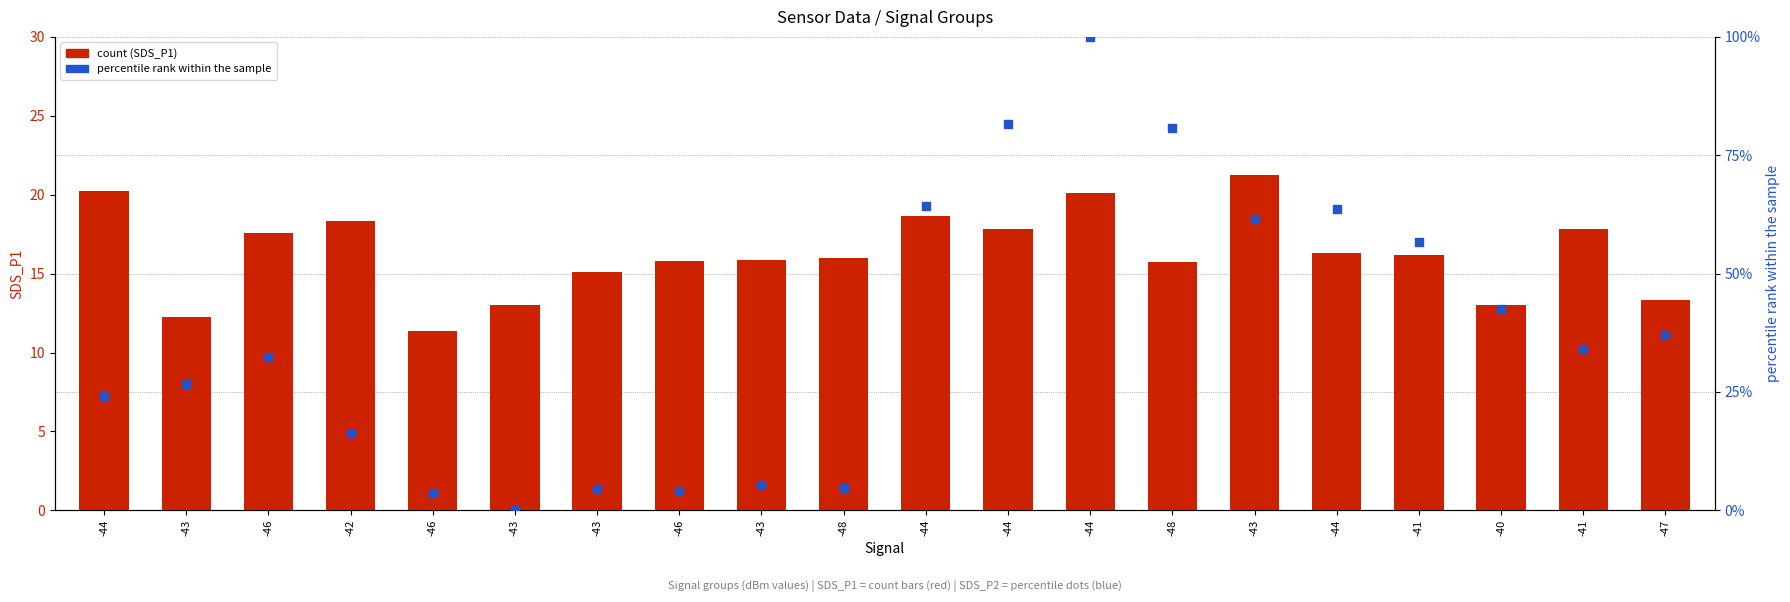

What is the total value across all series at -47?

50.3